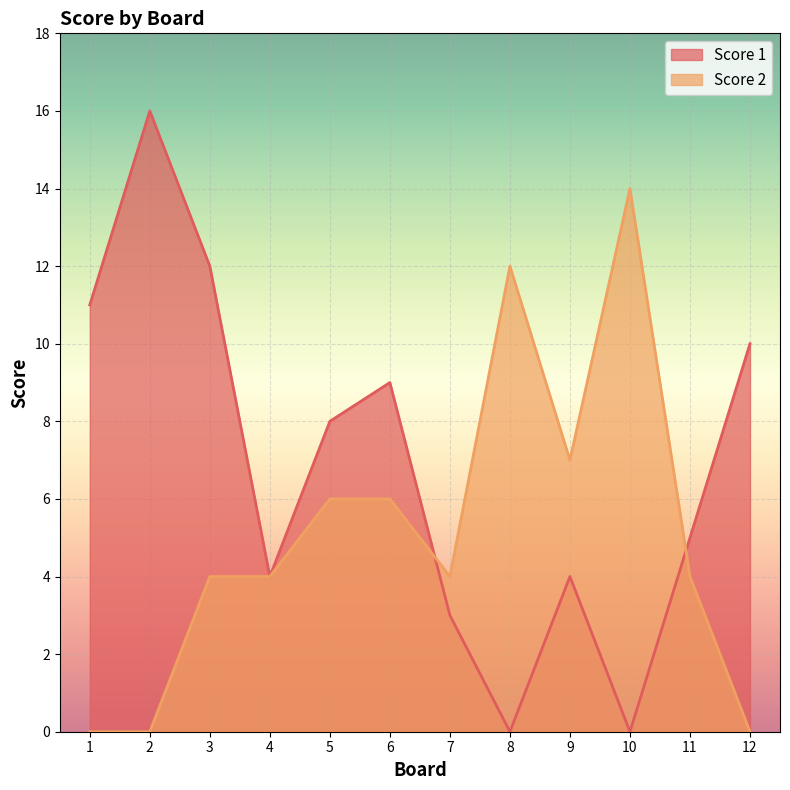

List the series in order of their peak value, lowest first.

Score 2, Score 1